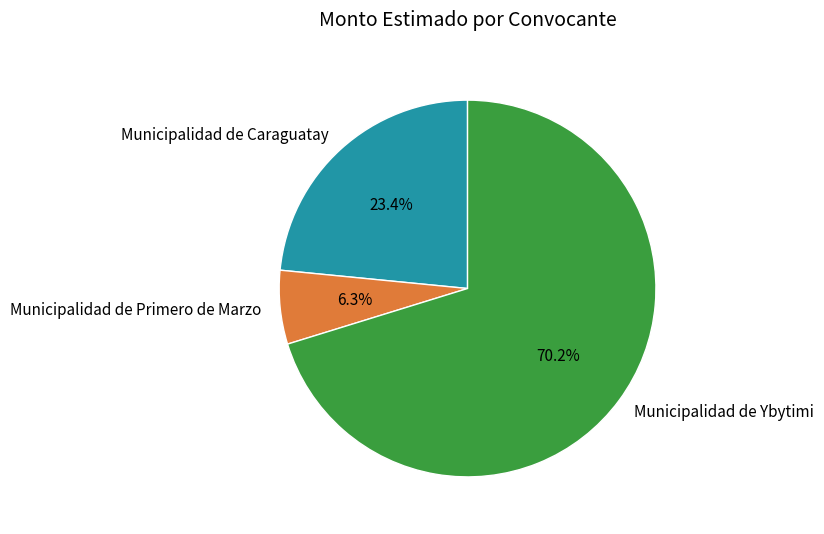

True or false: Municipalidad de Caraguatay accounts for 23% of the total.

True